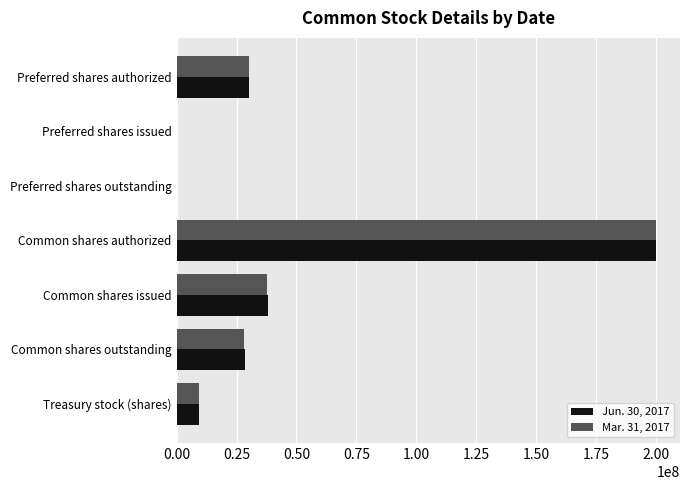

Which category has the highest value in the Jun. 30, 2017 series?

Common shares authorized